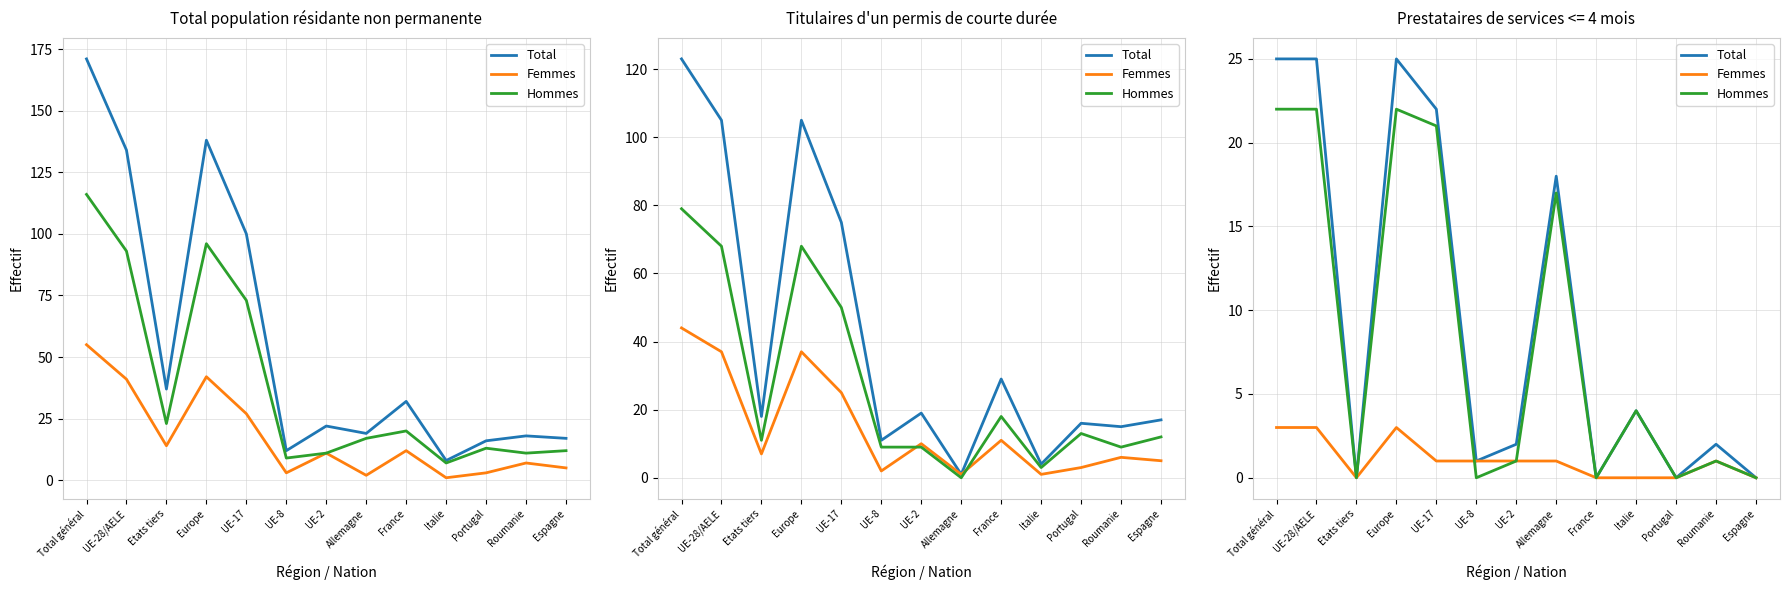

Count the Femmes values in the range 0 to 1.

10